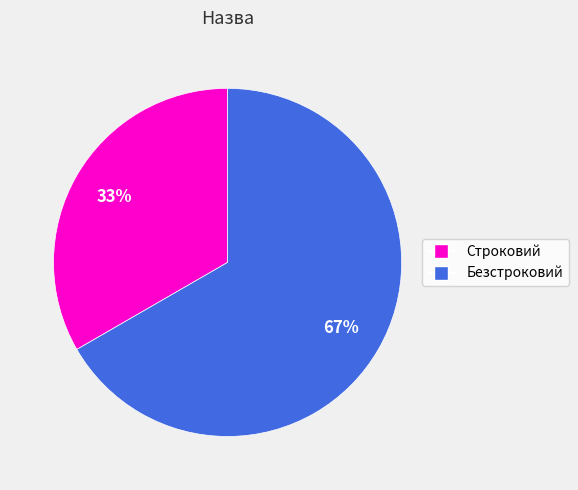

True or false: Безстроковий accounts for 67% of the total.

True